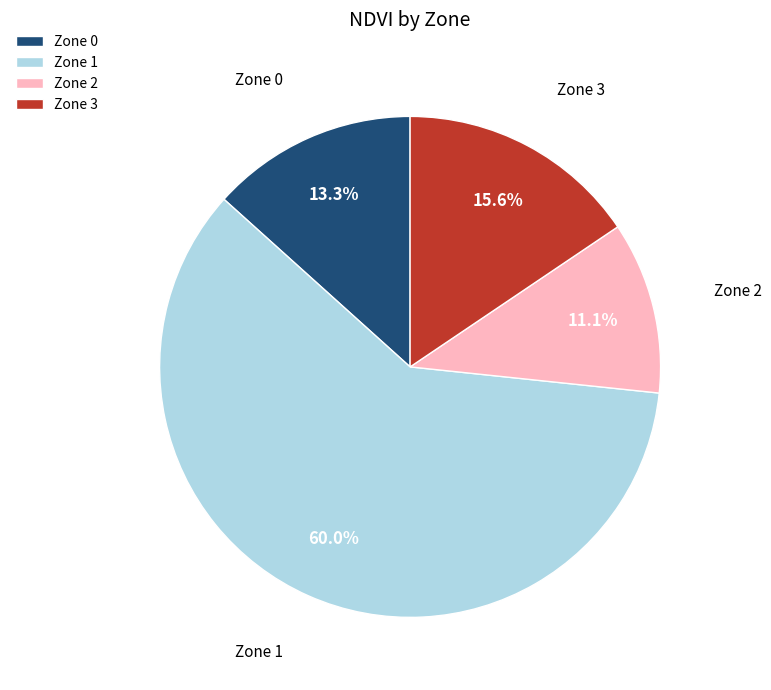

Is Zone 2 the majority of the pie?

No